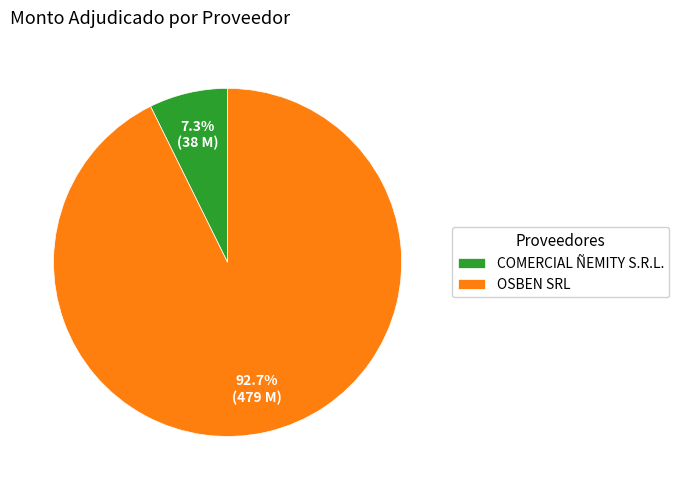

Is the sum of COMERCIAL ÑEMITY S.R.L. and OSBEN SRL greater than half?

Yes